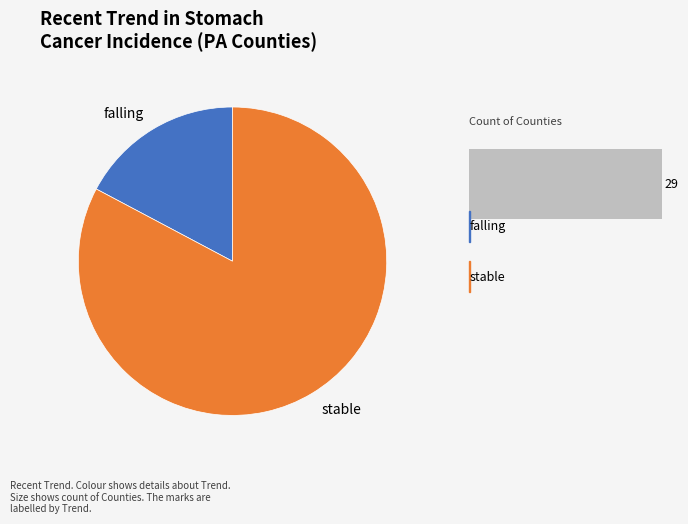

What percentage is the stable slice, to the nearest percent?

83%